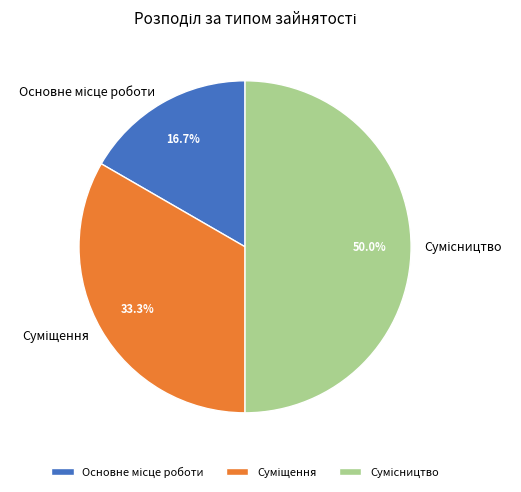

How many segments does this pie chart have?

3